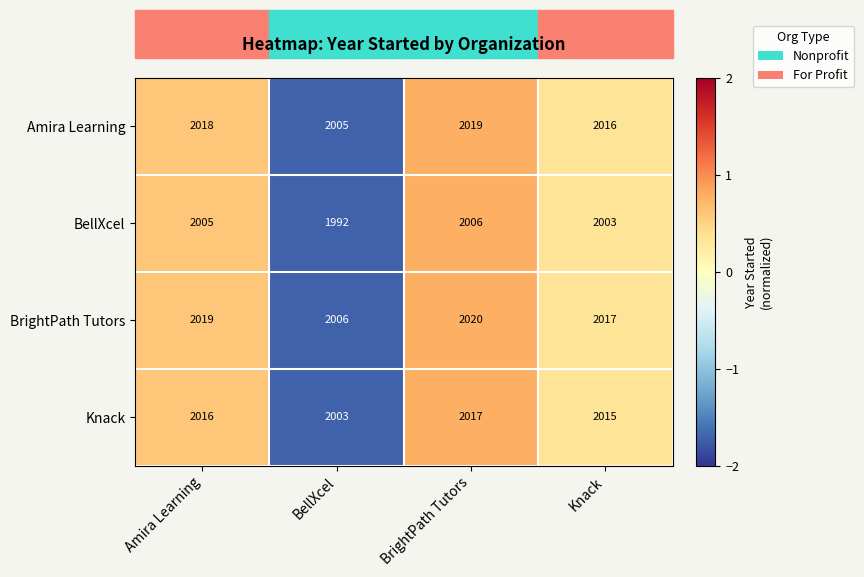

What value does the Knack series have at Knack, to the nearest 10?

2020